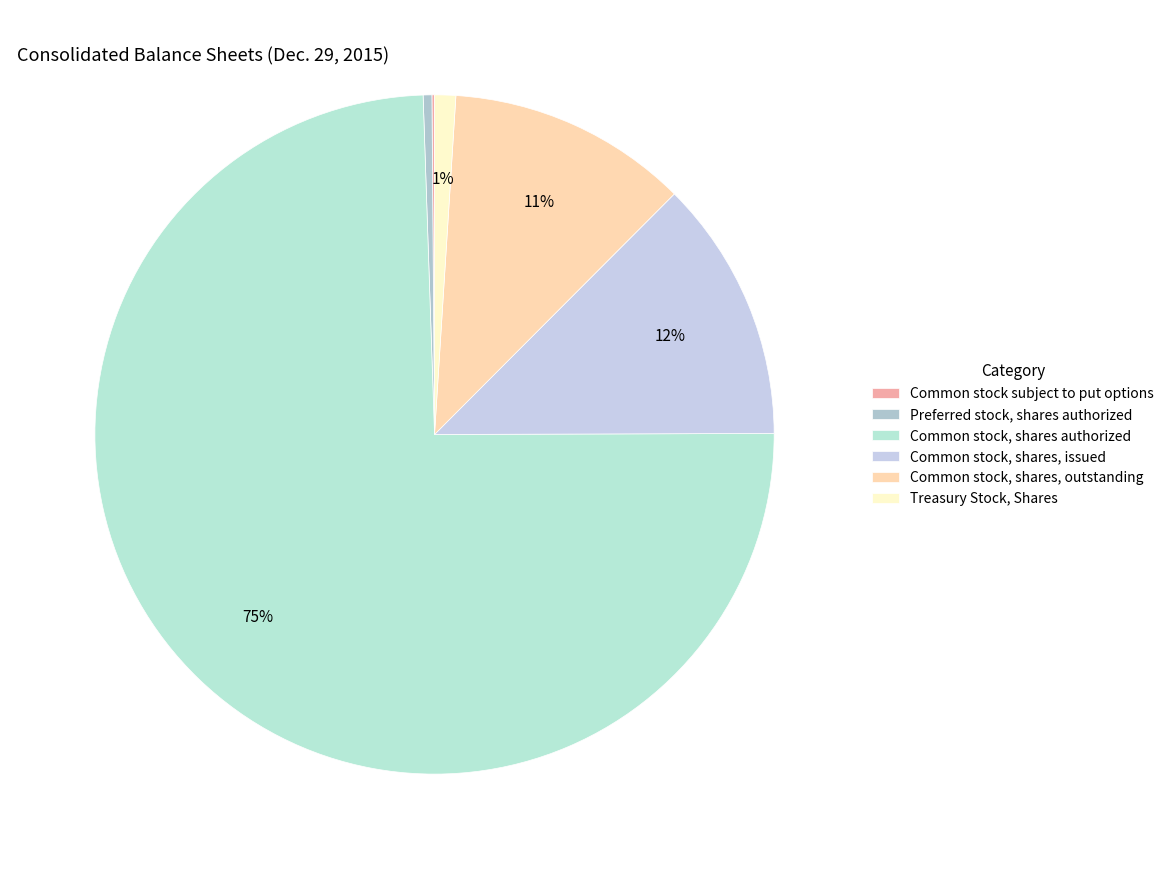

How much of the chart is everything except Common stock, shares authorized?

25.5%